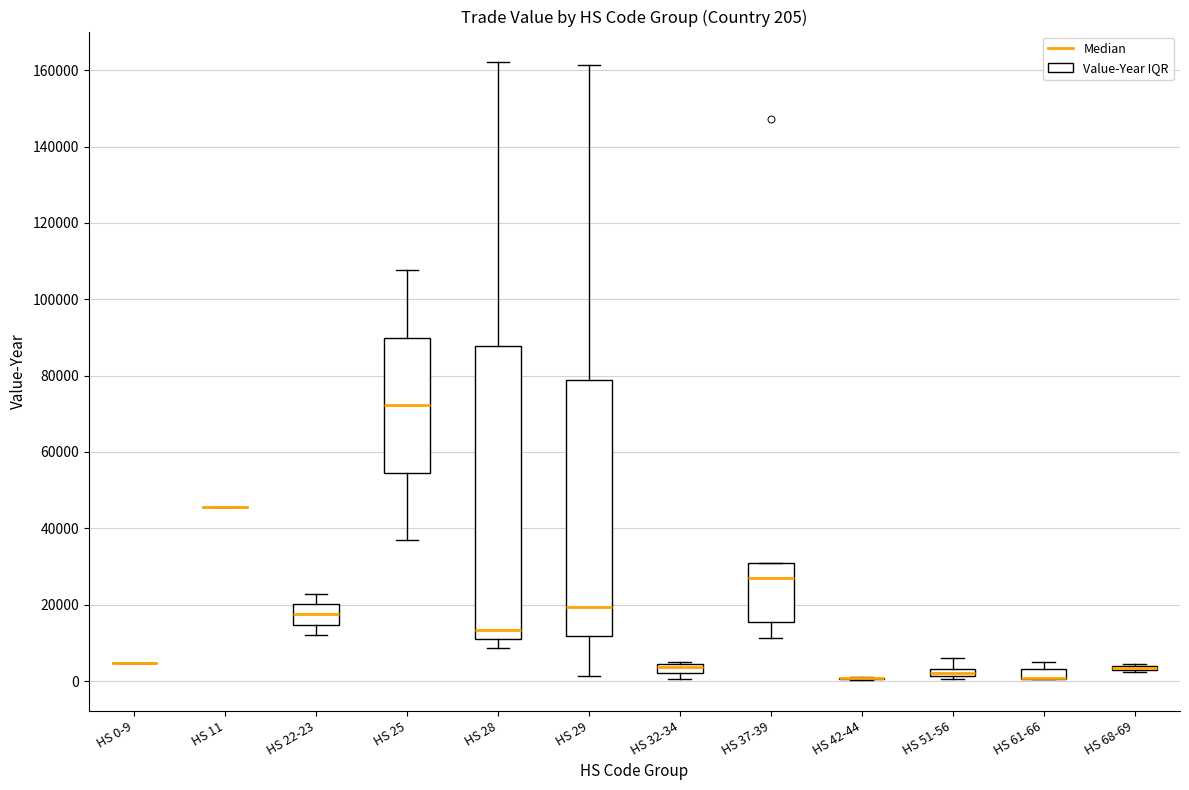

Which box is the tallest, from its lower edge to its upper edge?

HS 28